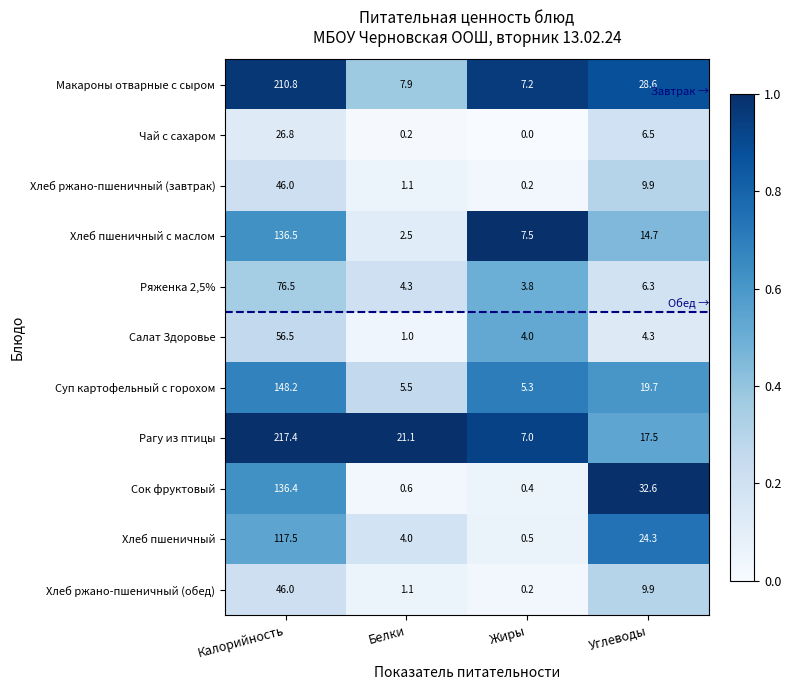

Which series has the largest range (max minus min)?

Рагу из птицы